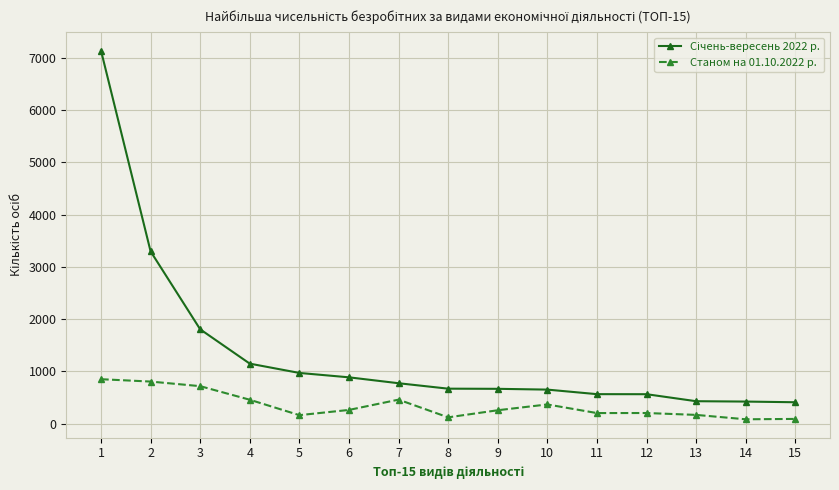

What is the average value of the Станом на 01.10.2022 р. series?

349